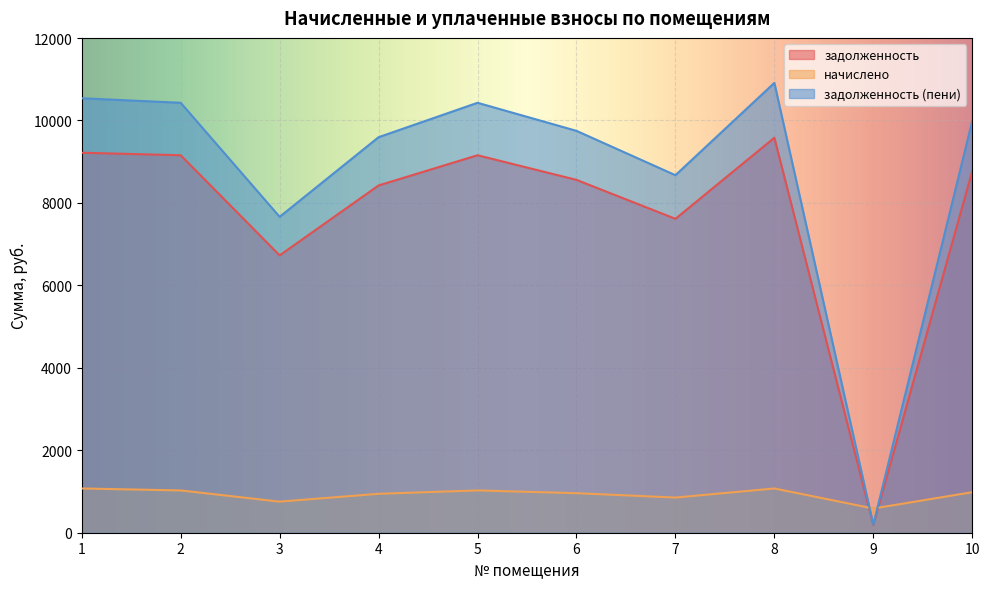

Reading left to right, extract all data points from this chart.

задолженность: 1=9218.0	2=9157.0	3=6728.0	4=8424.5	5=9157.0	6=8559.4	7=7614.8	8=9581.1	9=187.7	10=8771.4
начислено: 1=1073.5	2=1026.0	3=753.8	4=943.9	5=1026.0	6=959.0	7=853.2	8=1073.5	9=587.5	10=982.8
задолженность (пени): 1=10539.3	2=10429.3	3=7662.8	4=9594.9	5=10429.3	6=9748.6	7=8672.8	8=10912.3	9=195.8	10=9990.1